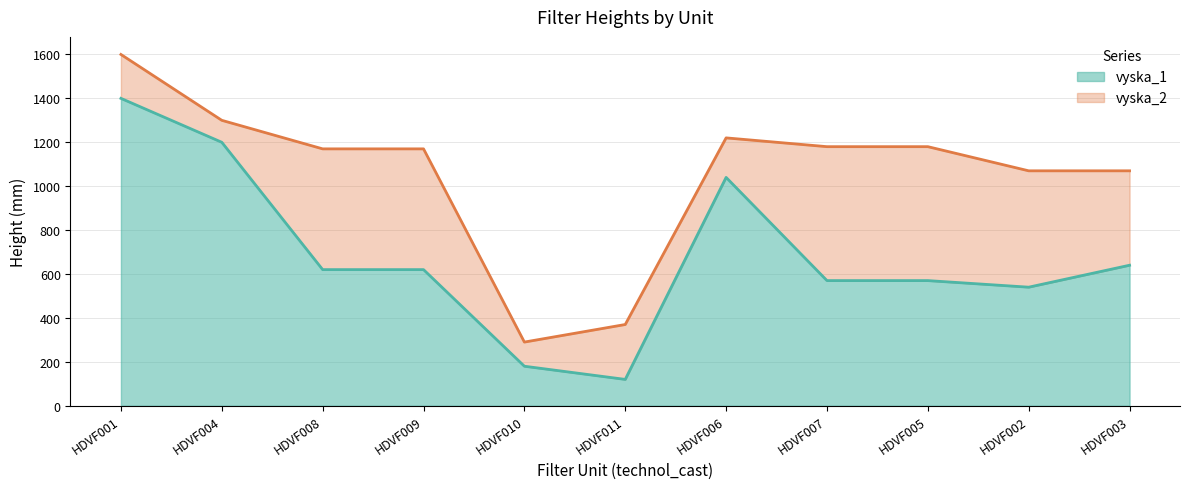

Reading right to left, what are all the values shown in this chart?

vyska_1: 640	540	570	570	1040	120	180	620	620	1200	1400
vyska_2: 1070	1070	1180	1180	1220	370	290	1170	1170	1300	1600